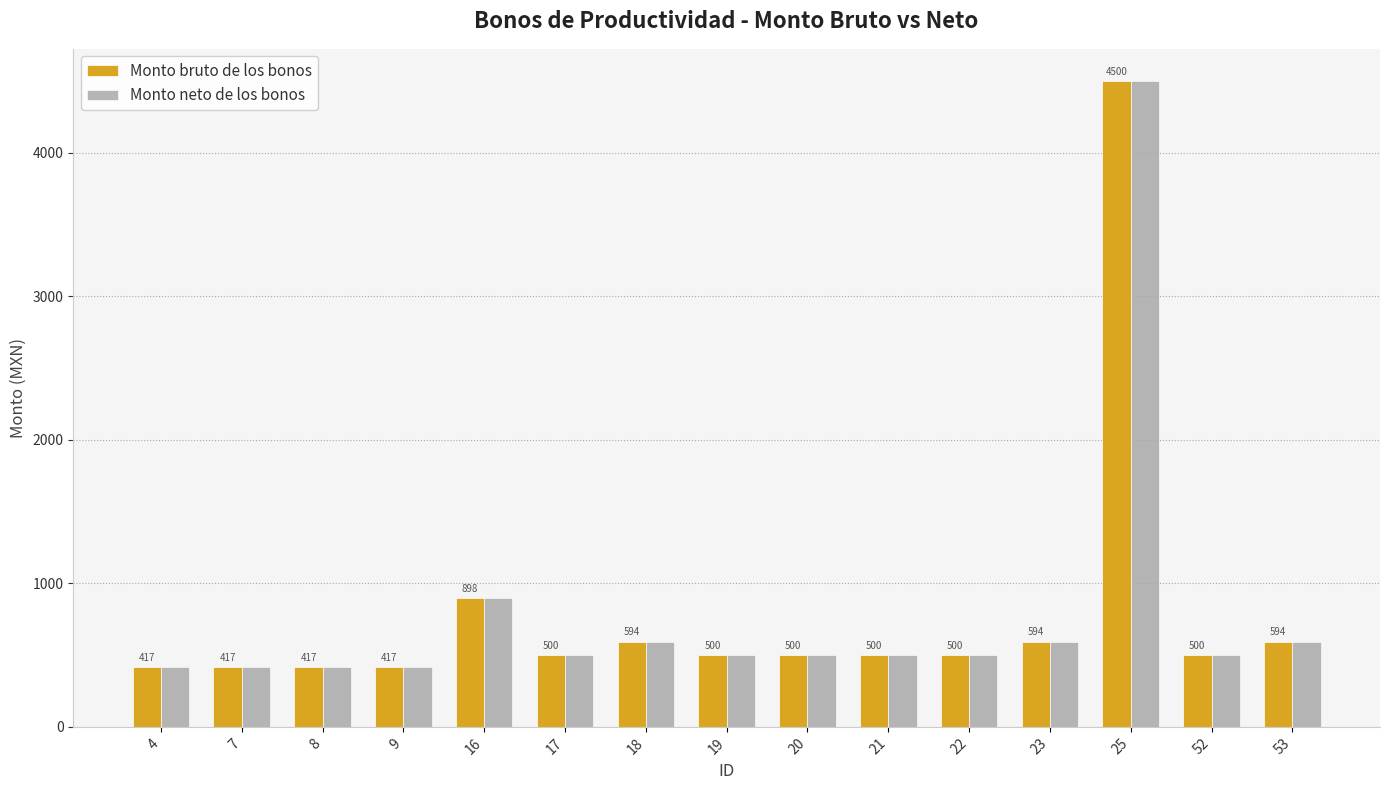

What is the average value of the Monto neto de los bonos series?

789.8